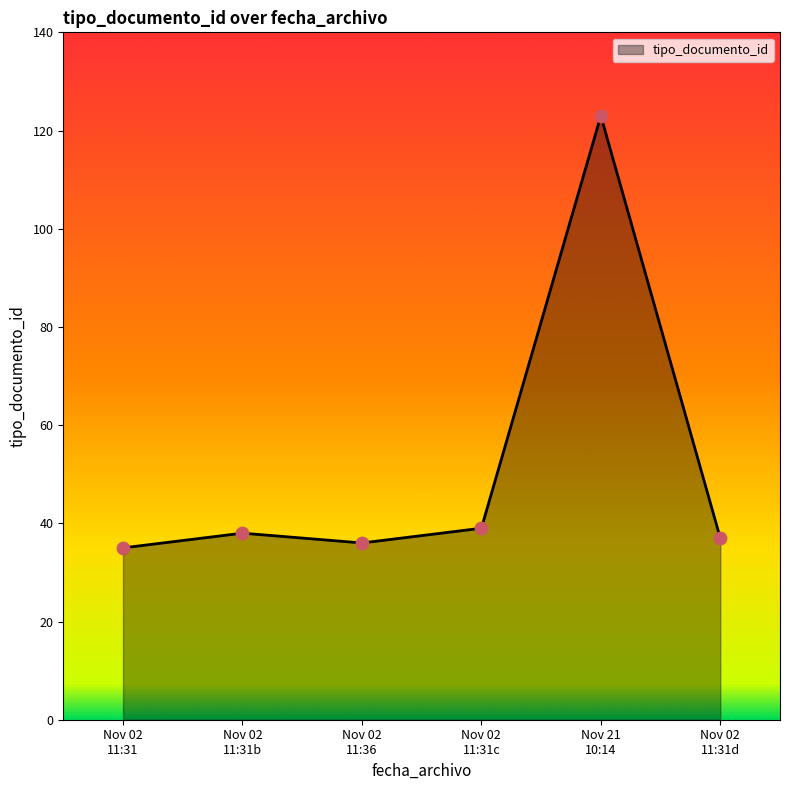

What is the maximum value shown in the chart?

123